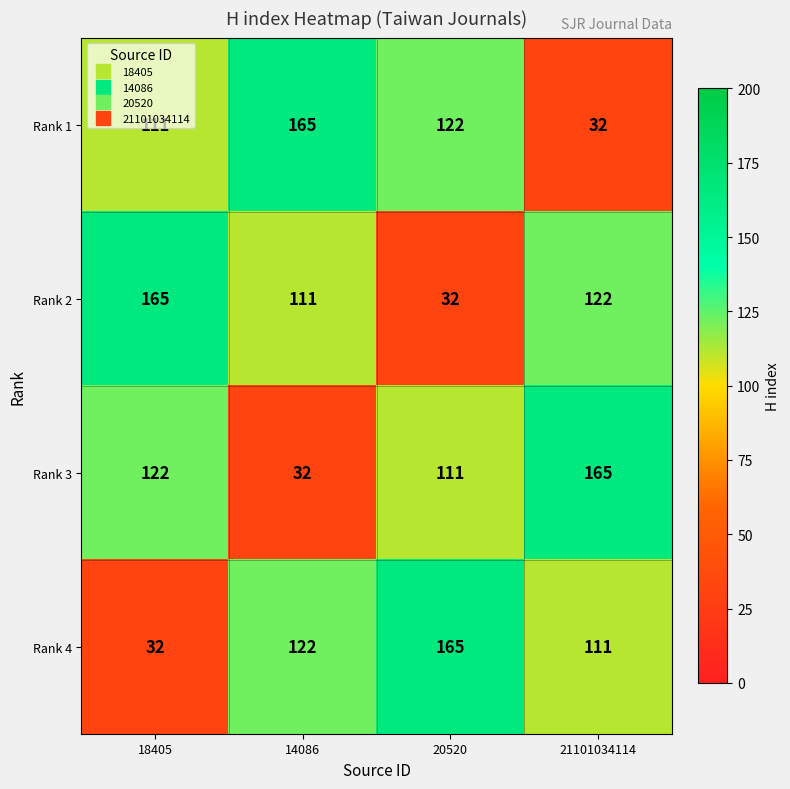

The value of Rank 1 at 18405 is 193. True or false?

False